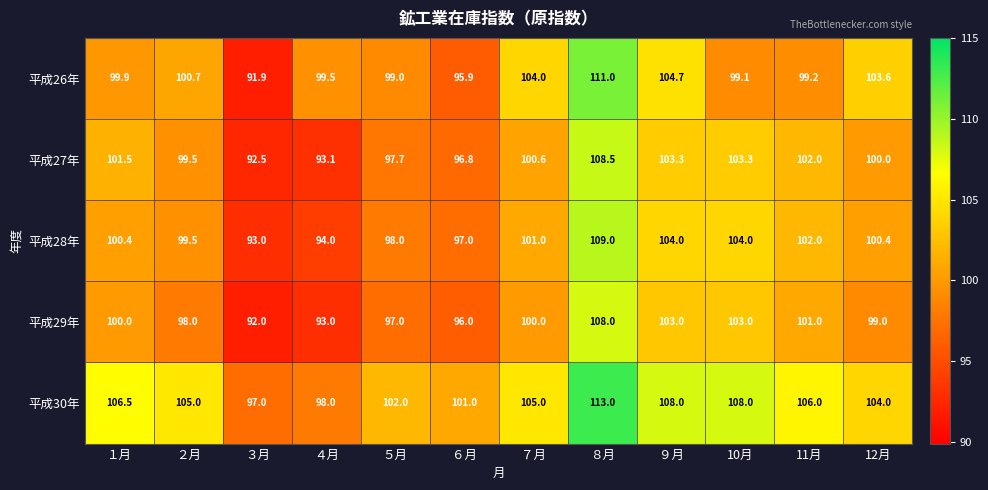

How many categories are shown in the chart?

12